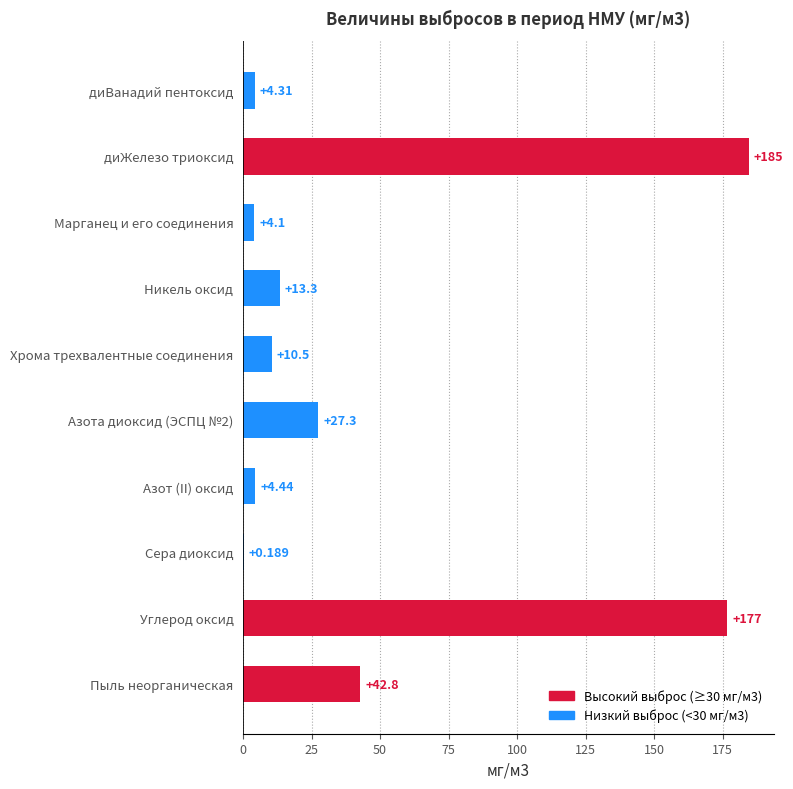

At which category does the chart reach its peak across all series?

диЖелезо триоксид